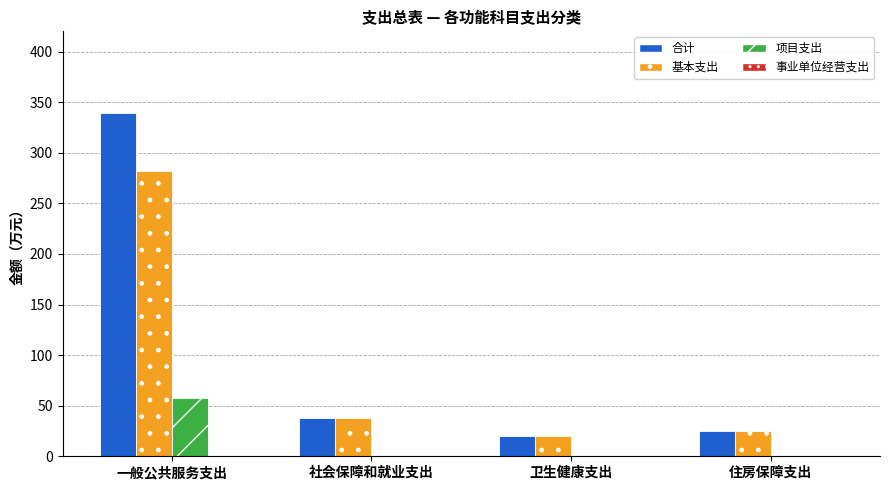

What is the difference between the 基本支出 values at 一般公共服务支出 and 卫生健康支出?

262.5